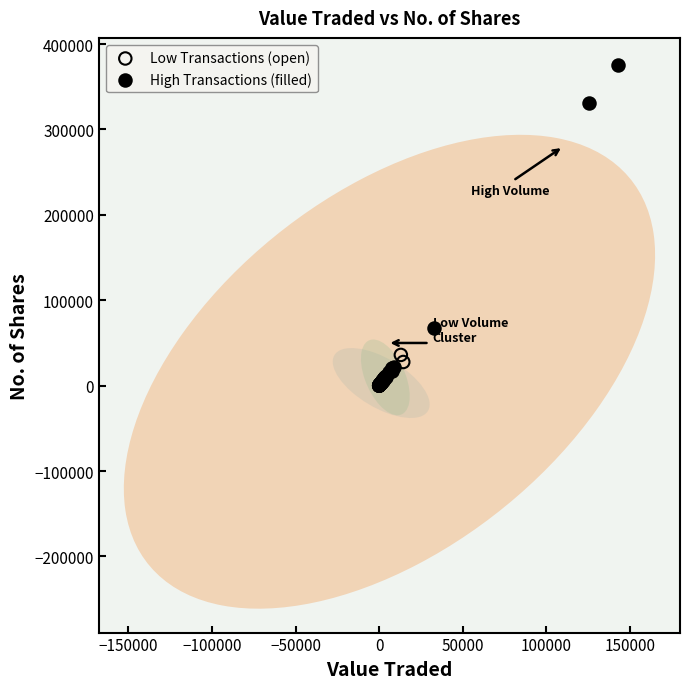

Which series contains the highest Y value?

High Transactions (filled)